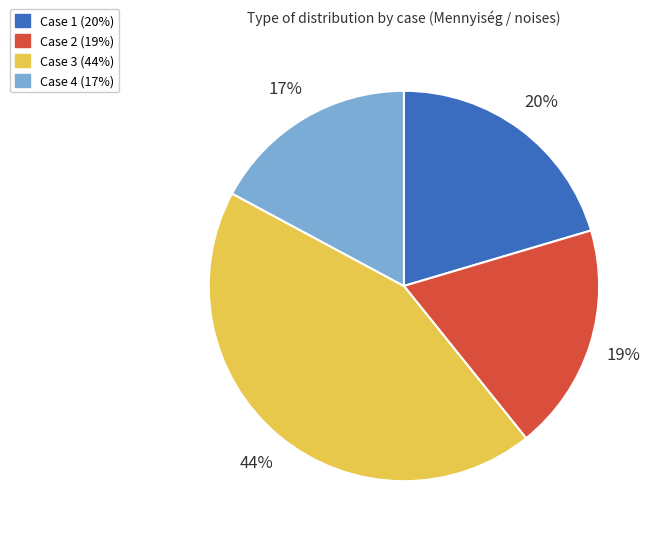

To the nearest percent, what is the average slice percentage?

25%